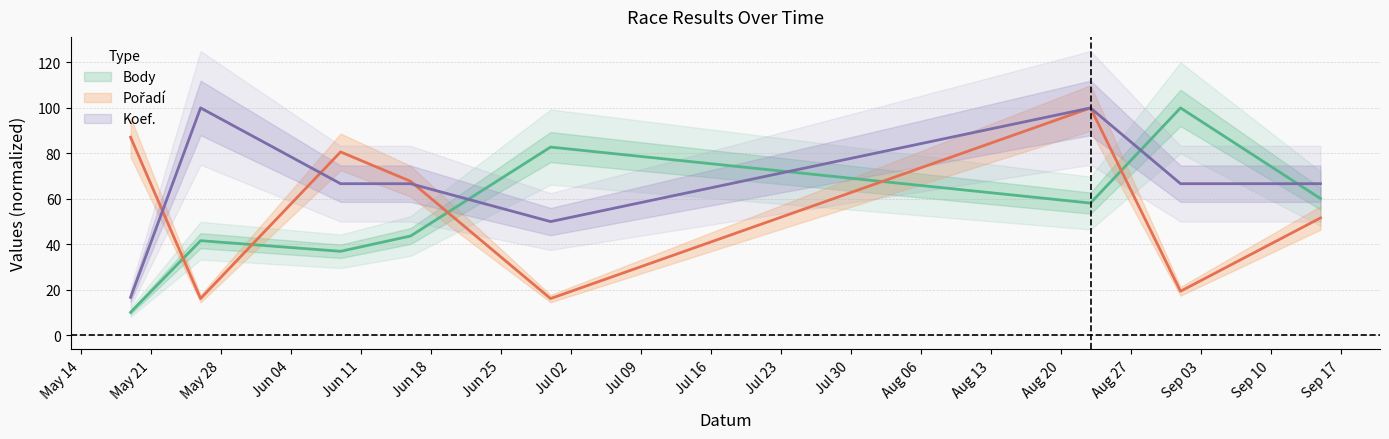

At which category is the sum across all series the highest?

2007-08-23